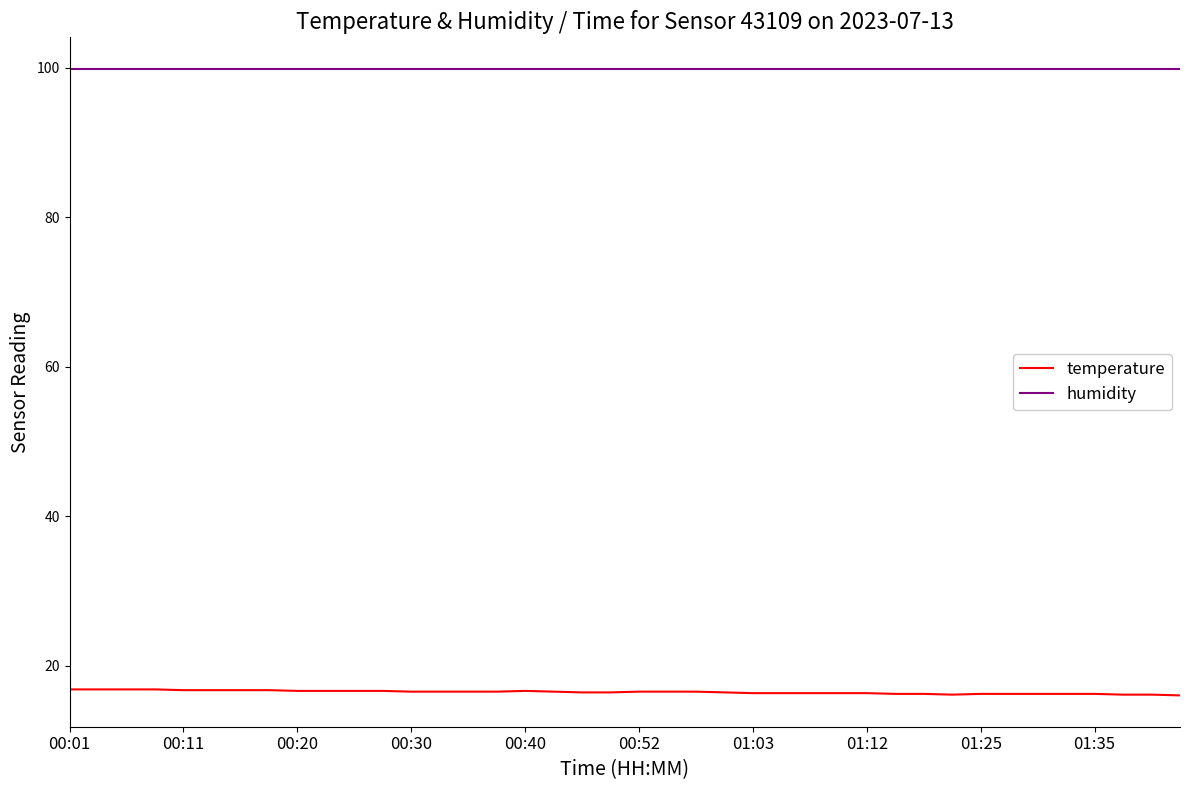

Which series has the largest total across all categories?

humidity